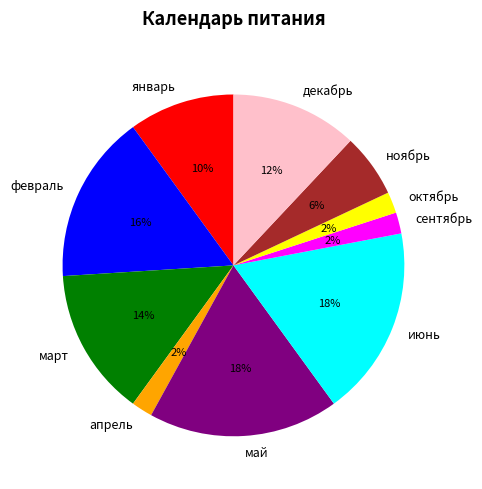

To the nearest percent, what is the difference between the largest and smallest slice percentages?

16%